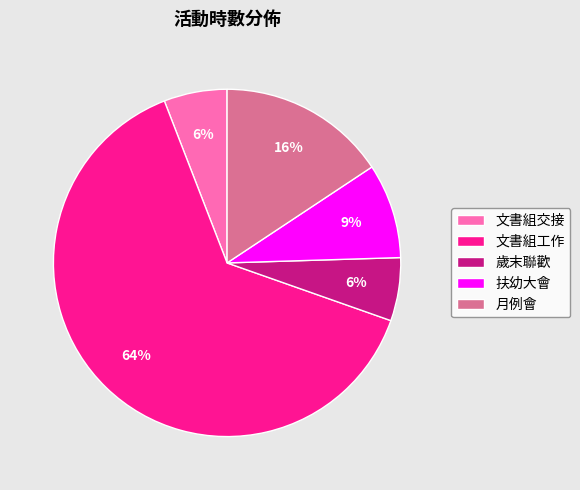

To the nearest percent, what portion does 月例會 represent?

16%